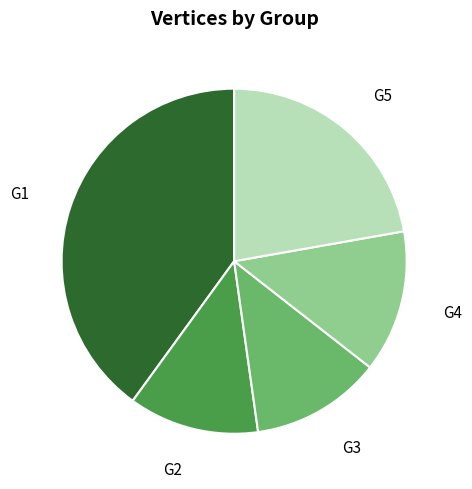

Is there any slice that represents more than half of the pie?

No